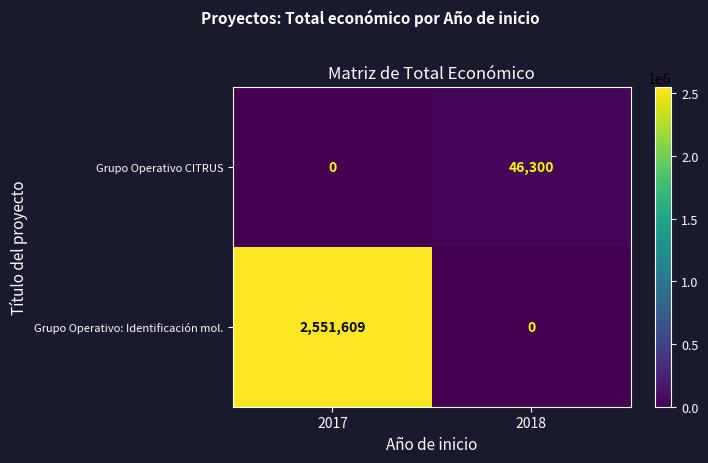

Which series has the largest total across all categories?

Grupo Operativo: Identificación mol.